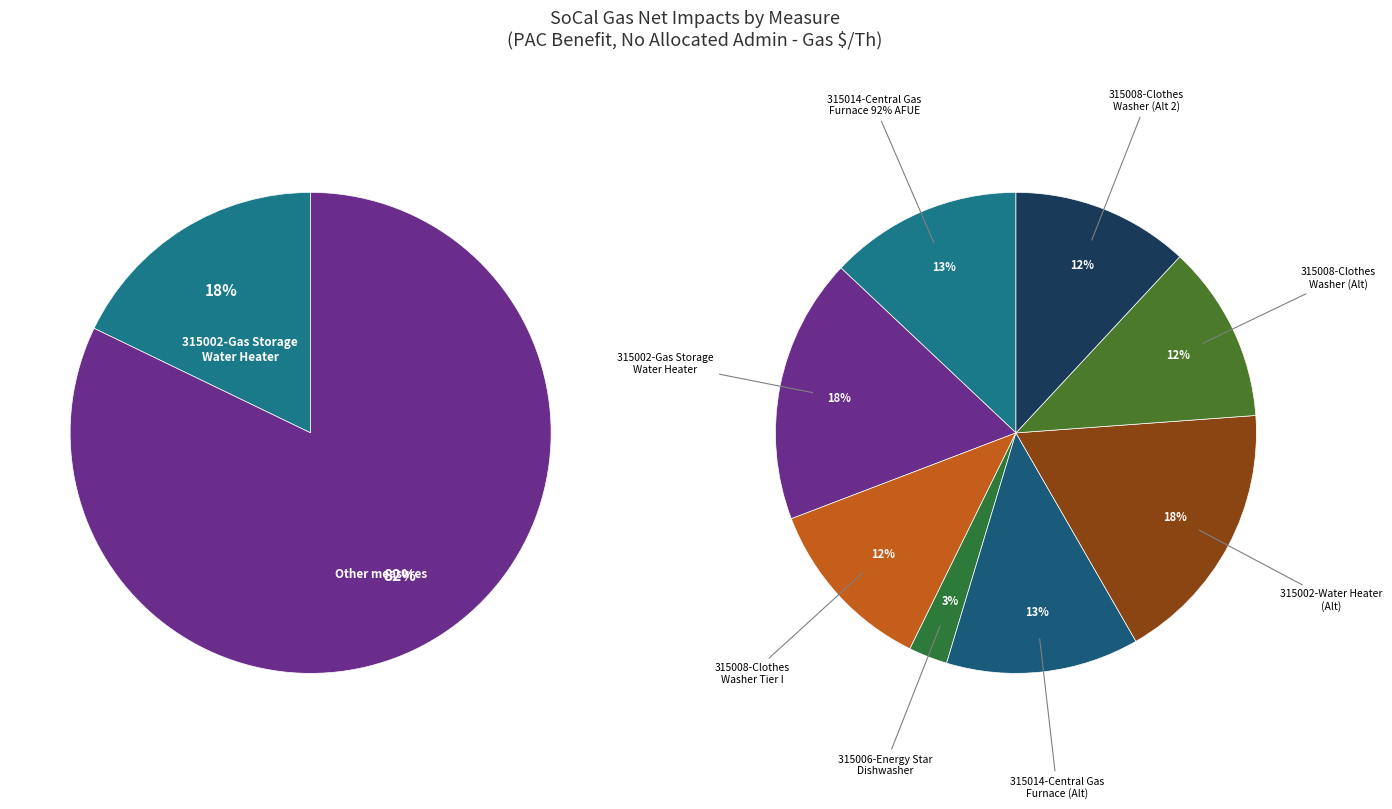

Is it true that 315014-Central Gas Furnace 92% AFUE (2) is 2% of the pie?

False